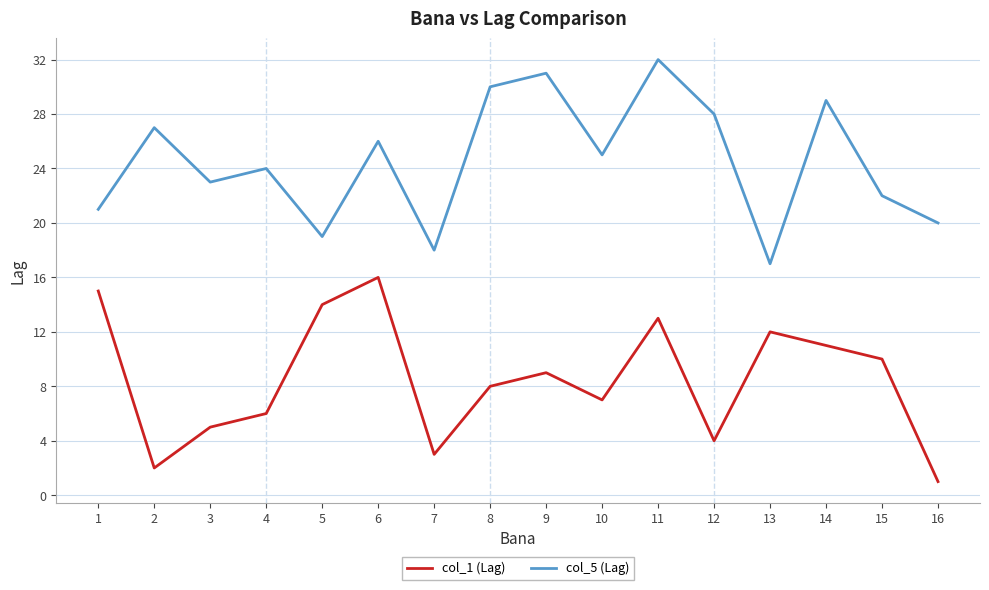

Is this an area chart (filled region under the line)?

No